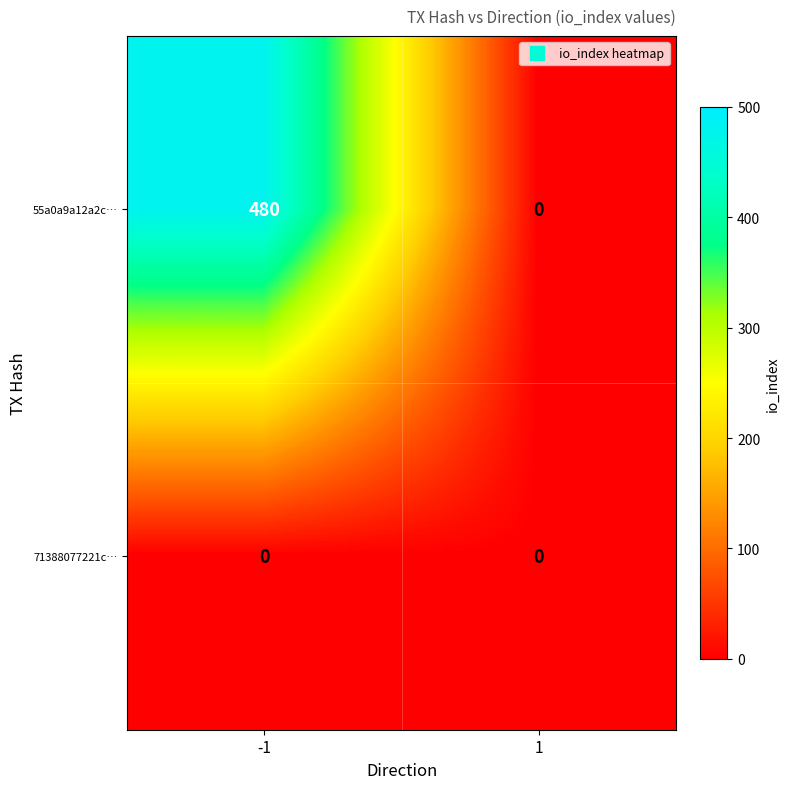

At which category is the sum across all series the highest?

-1